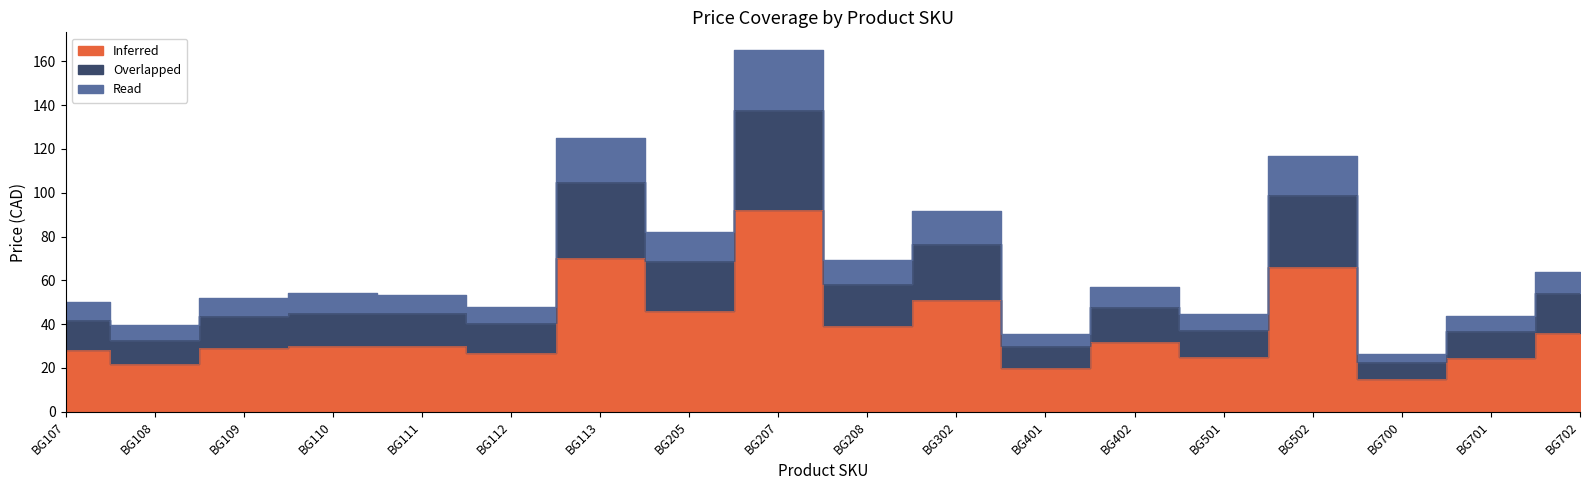

True or false: Inferred has more than 0 points higher than both neighbors.

True